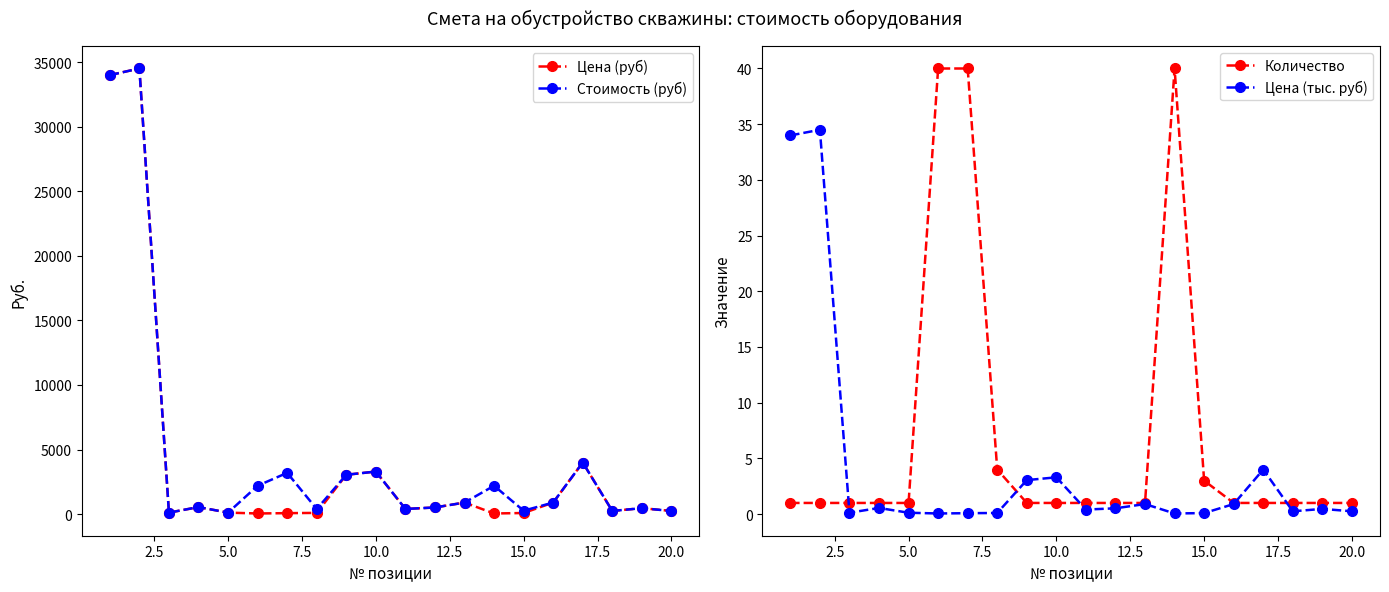

True or false: Стоимость (руб) has more than 2 interior local peaks.

True